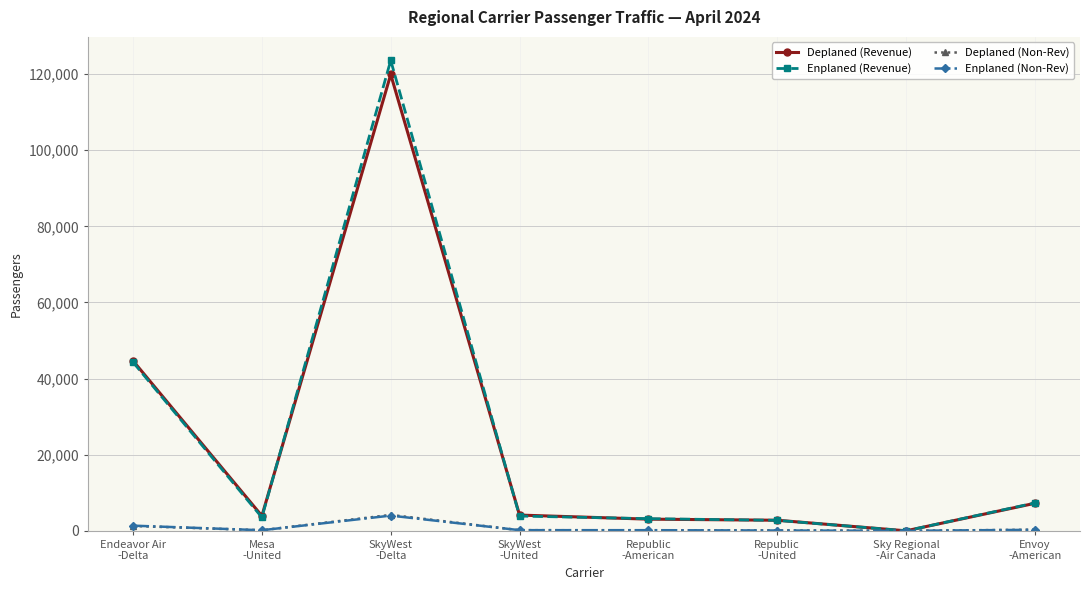

At how many categories does at least one series exceed 43628?

2